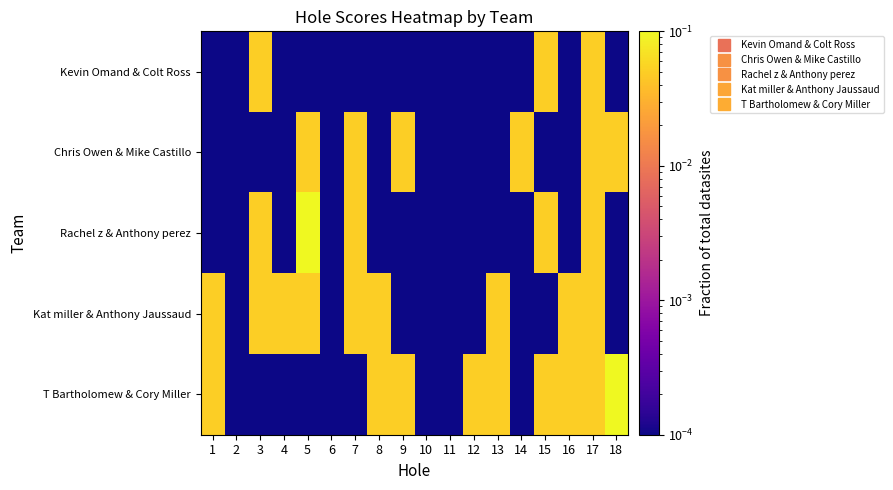

Reading left to right, list all the values displayed in this chart.

Kevin Omand & Colt Ross: 1=0.0	2=0.0	3=0.1	4=0.0	5=0.0	6=0.0	7=0.0	8=0.0	9=0.0	10=0.0	11=0.0	12=0.0	13=0.0	14=0.0	15=0.1	16=0.0	17=0.1	18=0.0
Chris Owen & Mike Castillo: 1=0.0	2=0.0	3=0.0	4=0.0	5=0.1	6=0.0	7=0.1	8=0.0	9=0.1	10=0.0	11=0.0	12=0.0	13=0.0	14=0.1	15=0.0	16=0.0	17=0.1	18=0.1
Rachel z & Anthony perez: 1=0.0	2=0.0	3=0.1	4=0.0	5=0.1	6=0.0	7=0.1	8=0.0	9=0.0	10=0.0	11=0.0	12=0.0	13=0.0	14=0.0	15=0.1	16=0.0	17=0.1	18=0.0
Kat miller & Anthony Jaussaud: 1=0.1	2=0.0	3=0.1	4=0.1	5=0.1	6=0.0	7=0.1	8=0.1	9=0.0	10=0.0	11=0.0	12=0.0	13=0.1	14=0.0	15=0.0	16=0.1	17=0.1	18=0.0
T Bartholomew & Cory Miller: 1=0.1	2=0.0	3=0.0	4=0.0	5=0.0	6=0.0	7=0.0	8=0.1	9=0.1	10=0.0	11=0.0	12=0.1	13=0.1	14=0.0	15=0.1	16=0.1	17=0.1	18=0.1